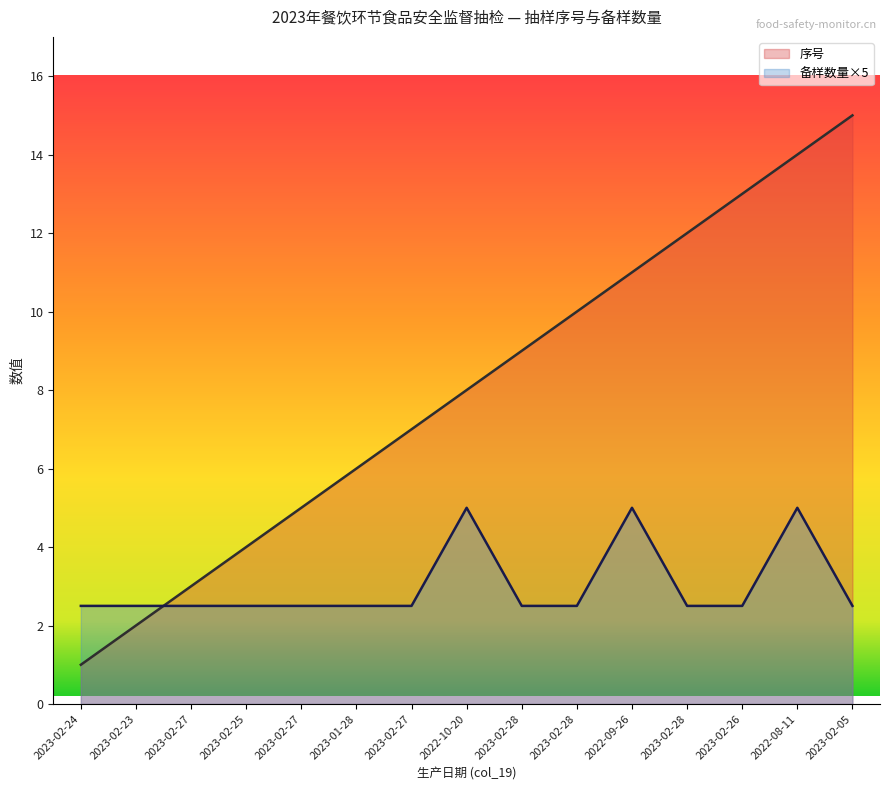

What is the difference between the 序号 values at 2023-02-26 and 2023-02-24?

12.0